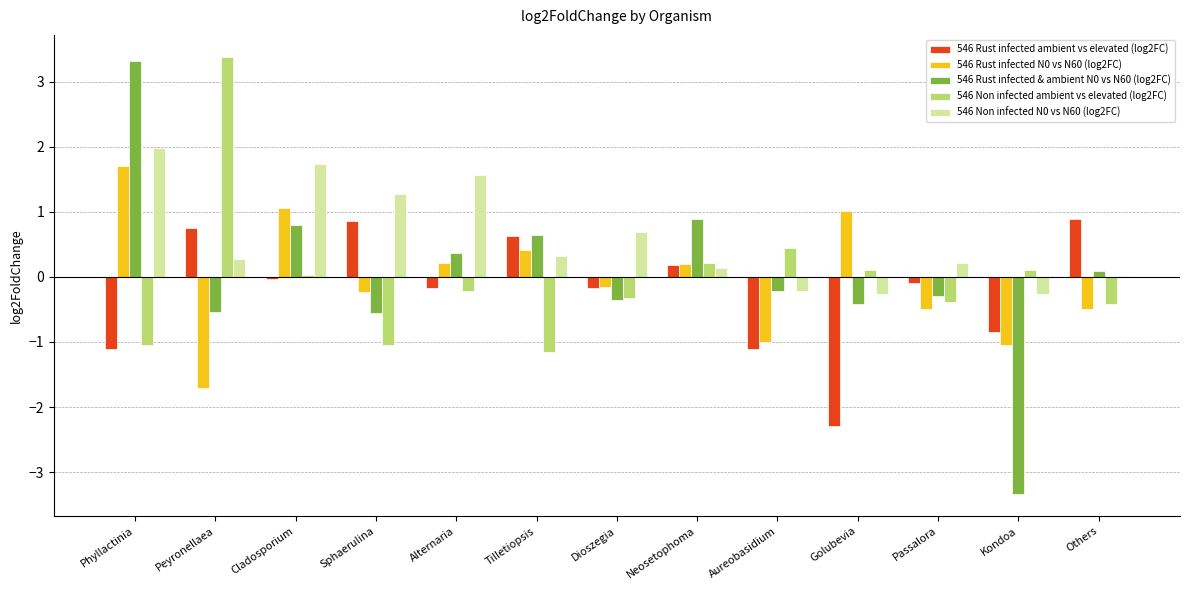

At which label does 546 Non infected ambient vs elevated (log2FC) reach its peak?

Peyronellaea